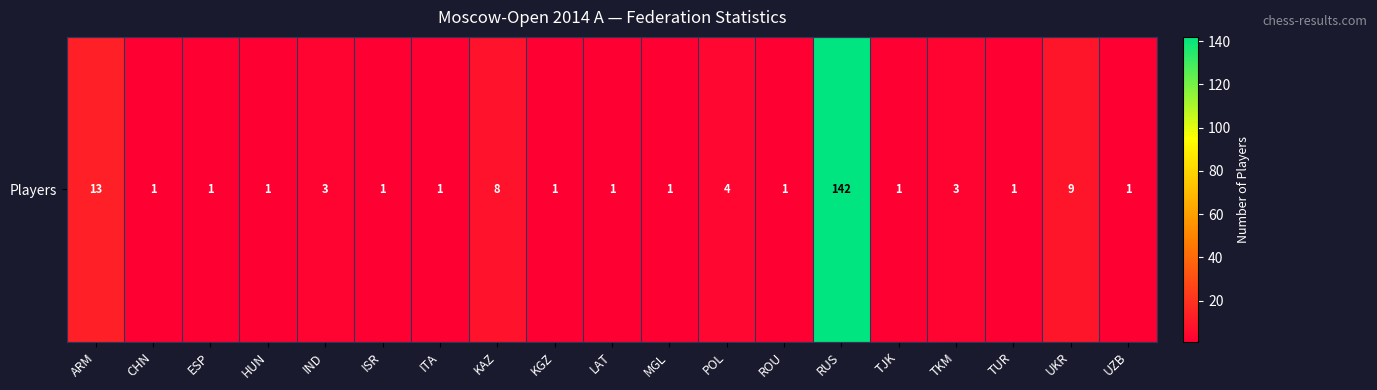

What is the average value?

10